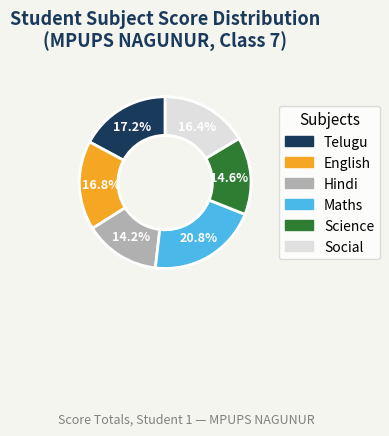

Do Telugu and Hindi together represent more than half of the pie?

No